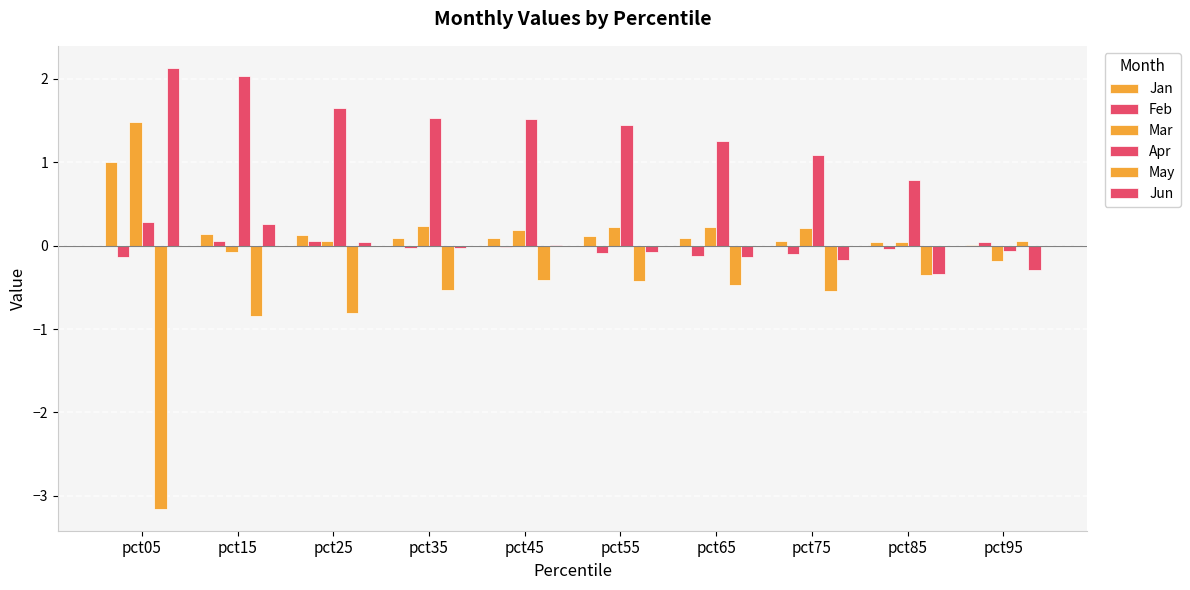

What is the value of the Jun bar at the 8th from the left?

-0.2